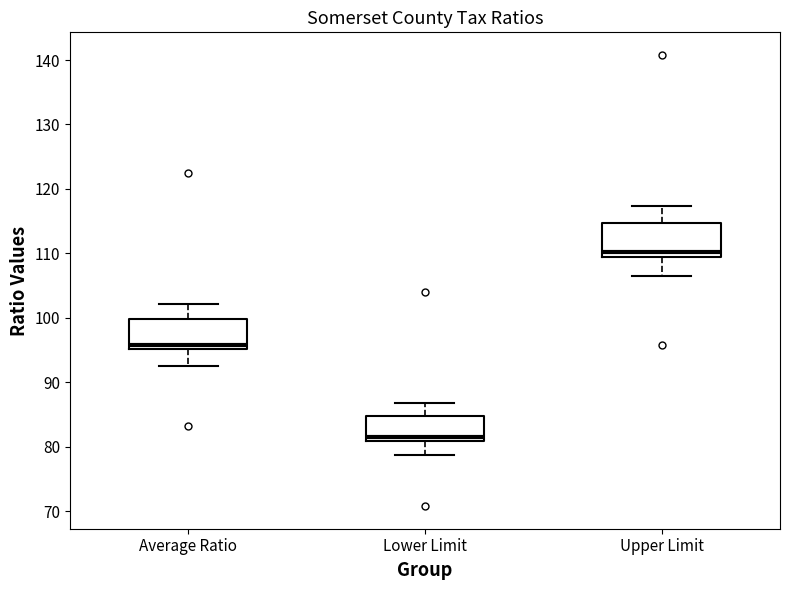

Reading left to right, transcribe this box plot: for each box, give where its median line is, the range the box spans, and where its two whiskers end, as read against the y-axis. The values are not printed on the chart, so give them approximately, as read against the axis.

Average Ratio: median 96, box 95 to 100, whiskers 93 to 102
Lower Limit: median 81 (just above the box's lower edge), box 81 to 85, whiskers 79 to 87
Upper Limit: median 110, box 109 to 115, whiskers 106 to 117